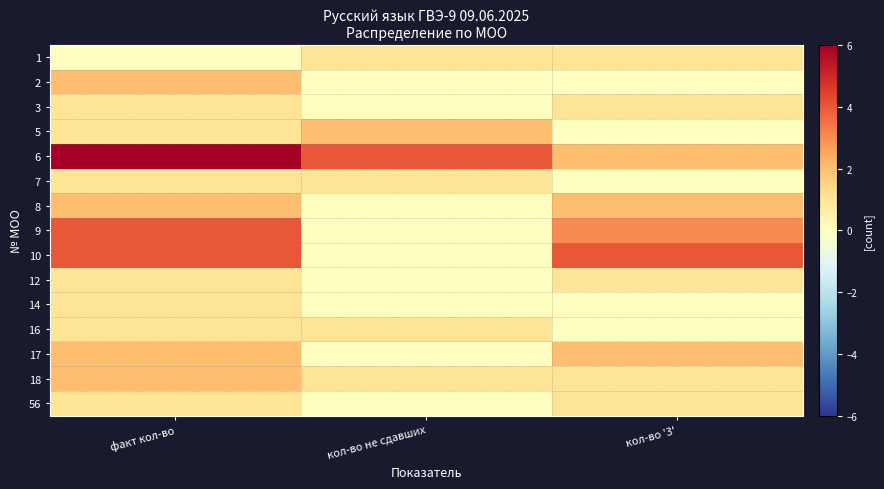

At which category does the chart reach its minimum across all series?

факт кол-во